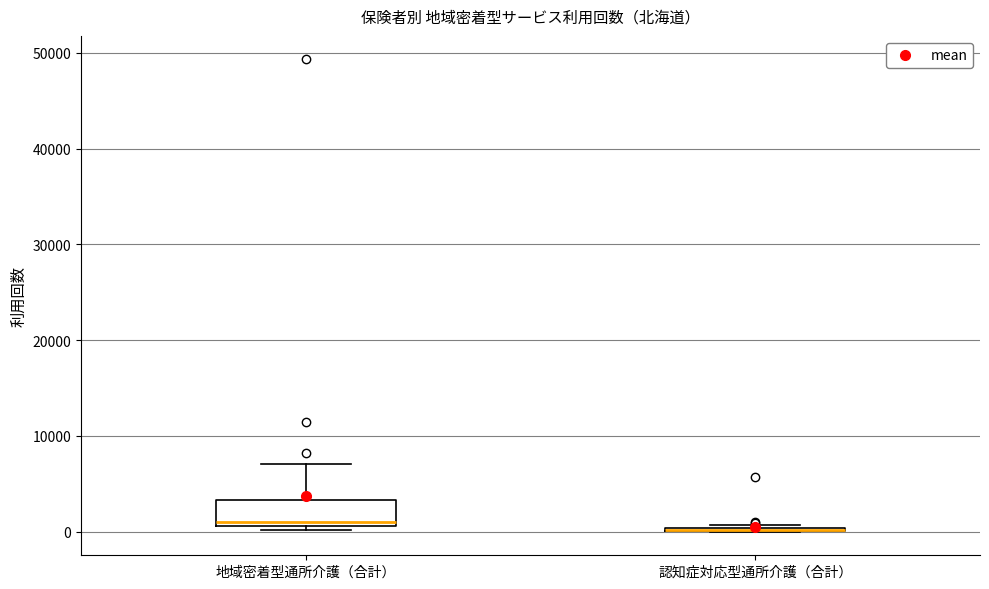

Reading left to right, read every box against the y-axis: the position of its median line, the range the box covers, and the ends of its whiskers. The values are not printed on the chart, so give them approximately, as read against the axis.

地域密着型通所介護（合計）: median 1000 (just above the box's lower edge), box 1000 to 3000, whiskers 0 to 7000
認知症対応型通所介護（合計）: box collapsed to a line at 0, whiskers 0 to 1000